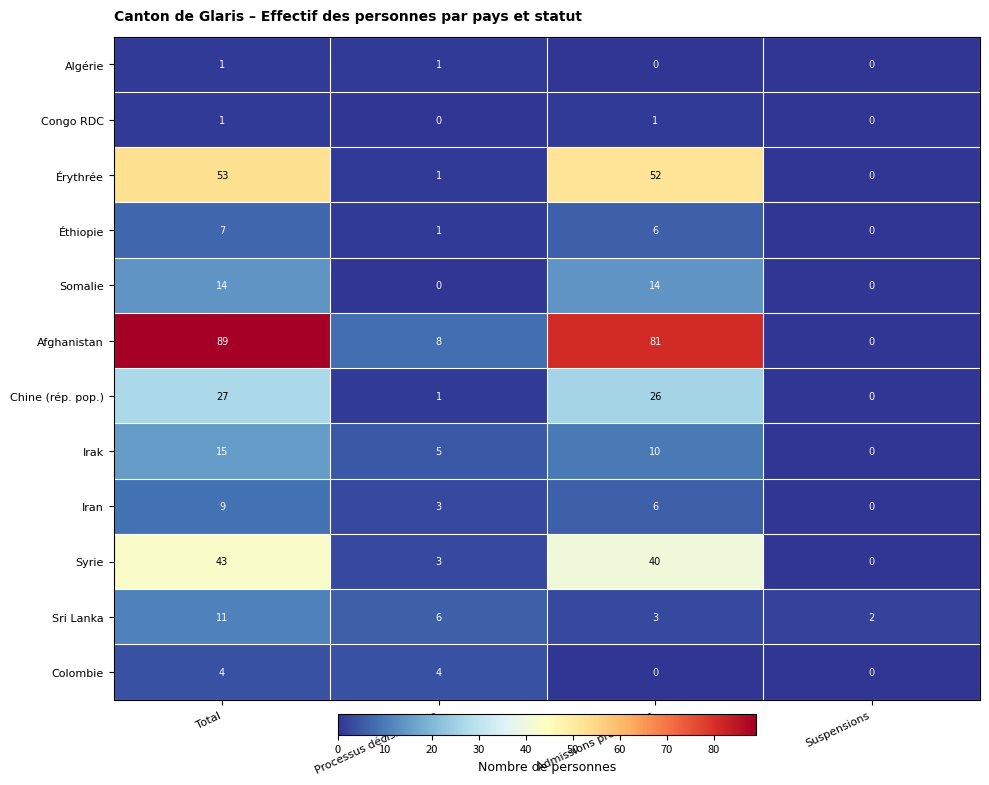

What is the total value across all series at Suspensions?

2